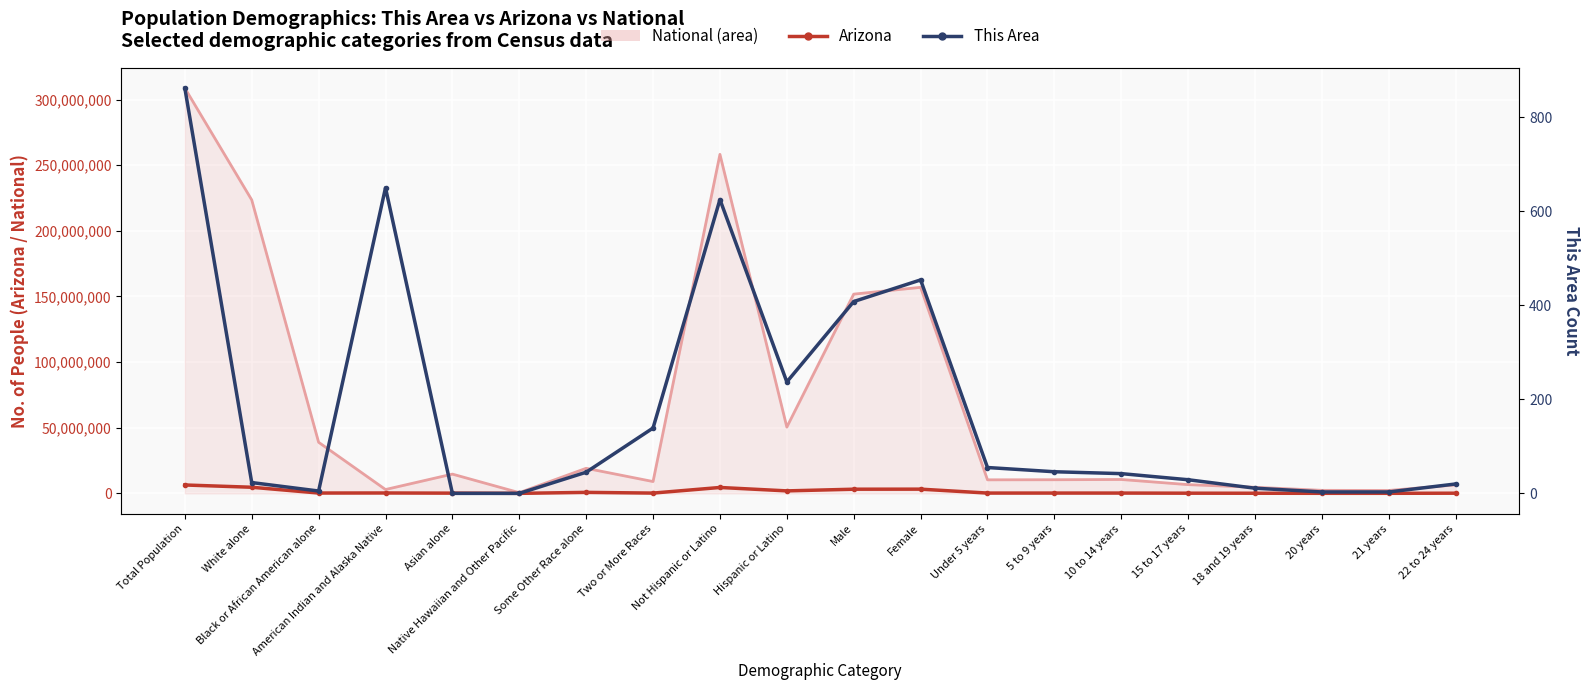

How many interior local peaks does the Arizona series have?

4